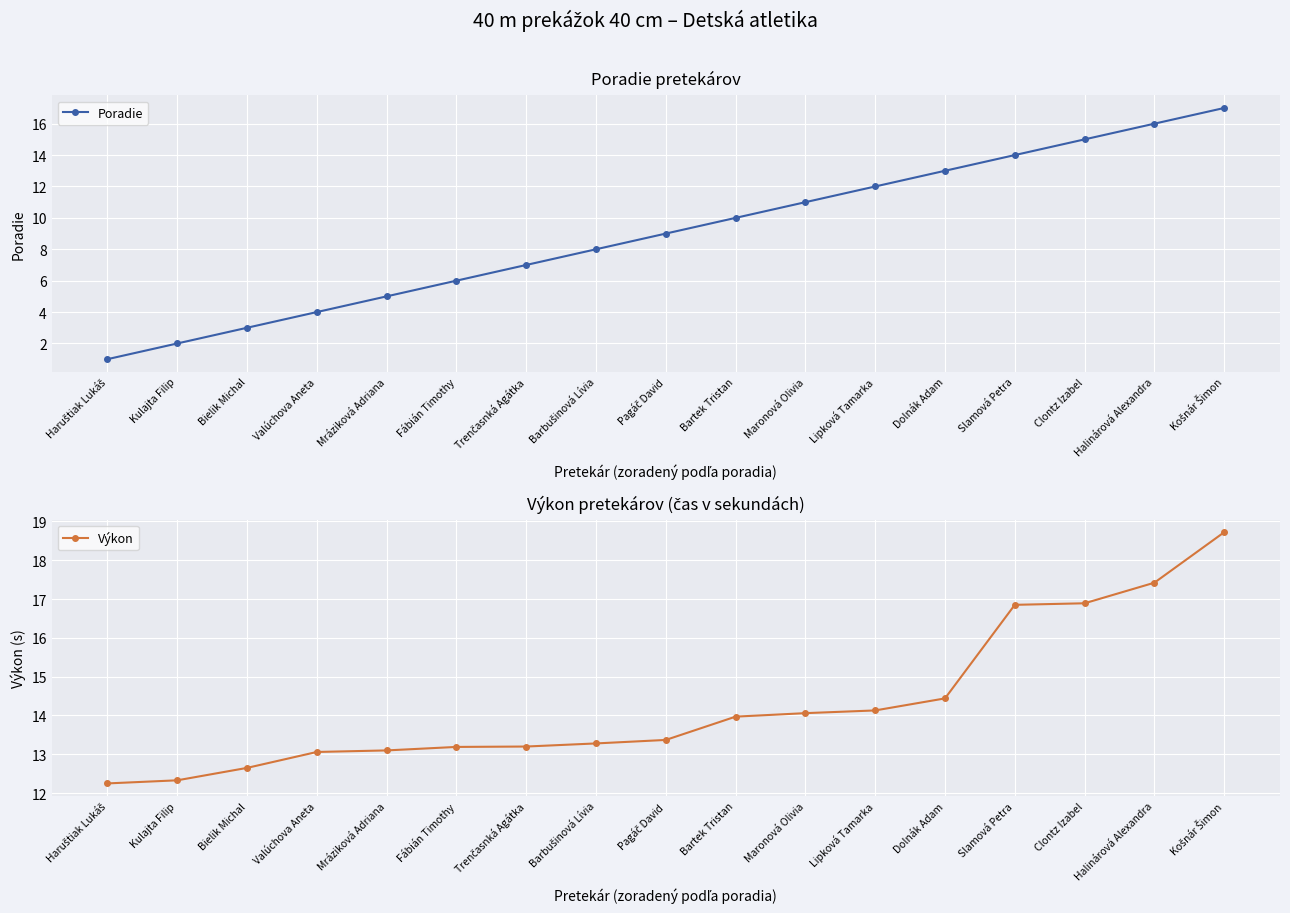

True or false: Výkon and Poradie intersect in this chart.

False